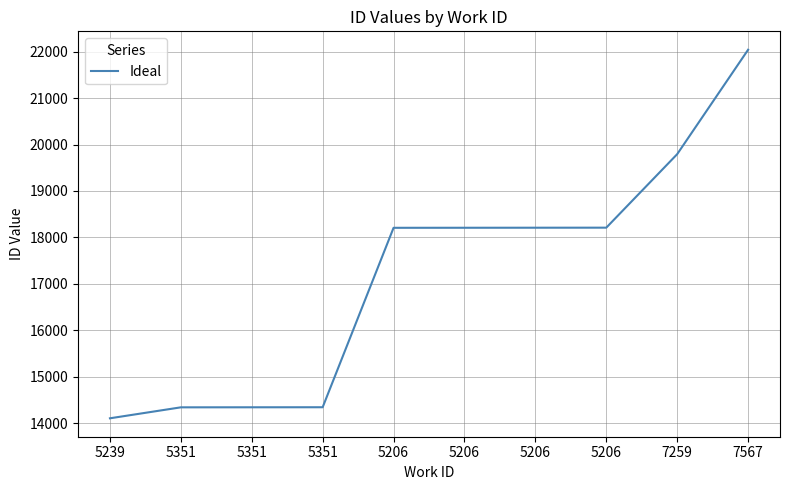

At which label does the data first exceed 18208?

5206